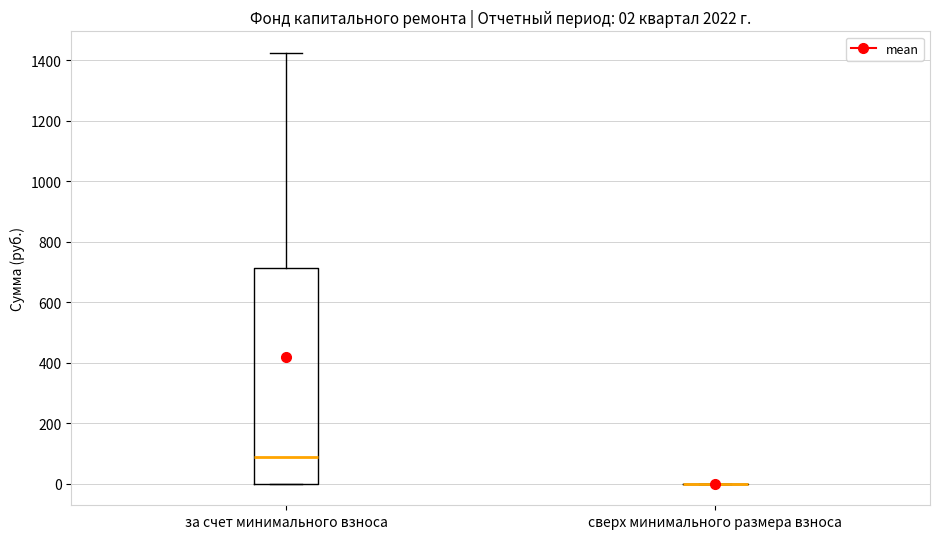

Comparing the boxes themselves (not the whiskers), which one is the tallest?

за счет минимального взноса